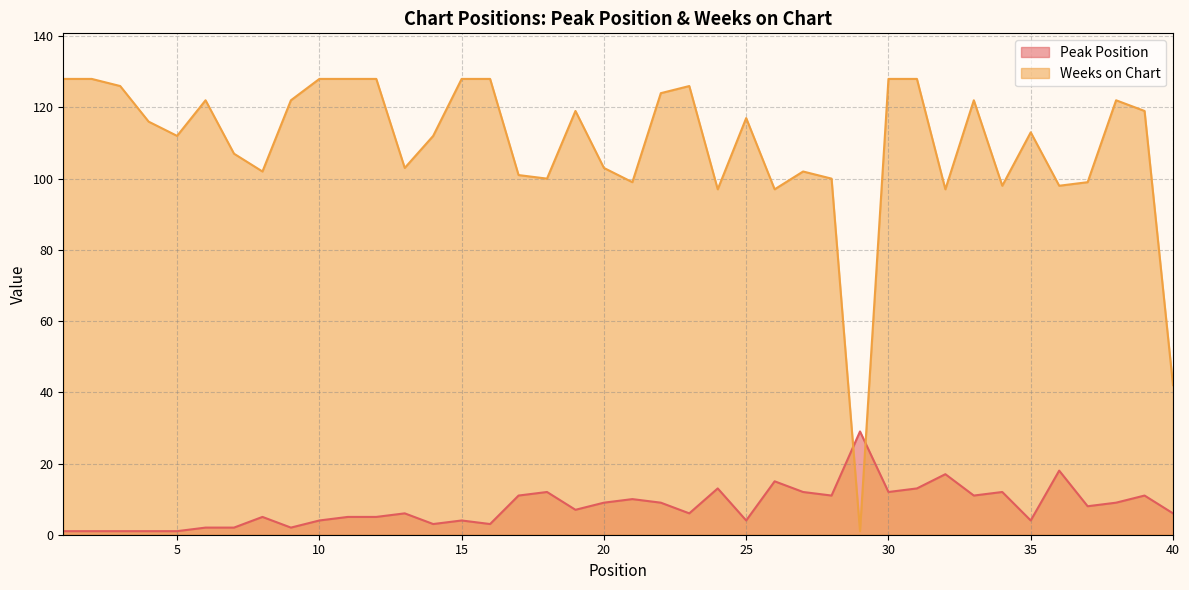

List the series in order of their peak value, lowest first.

Peak Position, Weeks on Chart